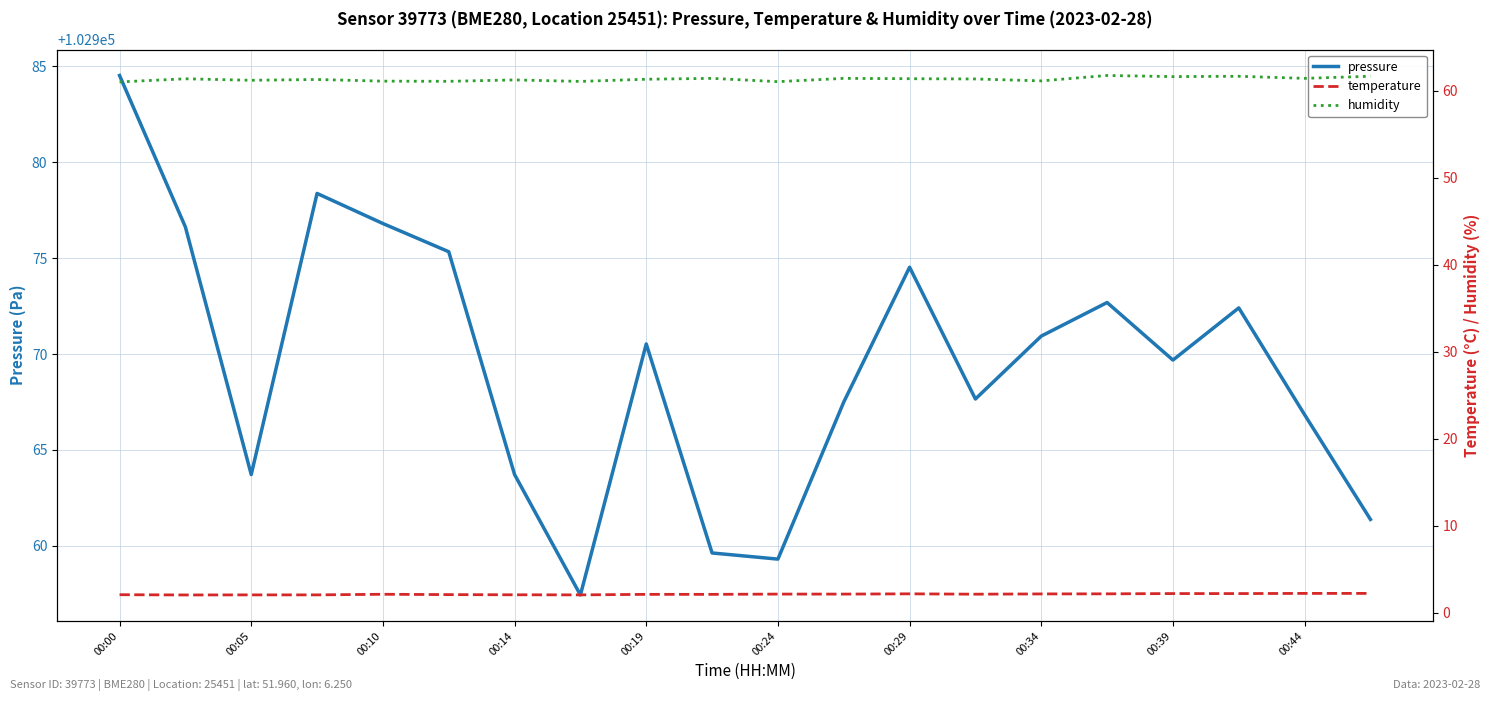

Is it true that pressure equals 102970.9 at 00:34?

True